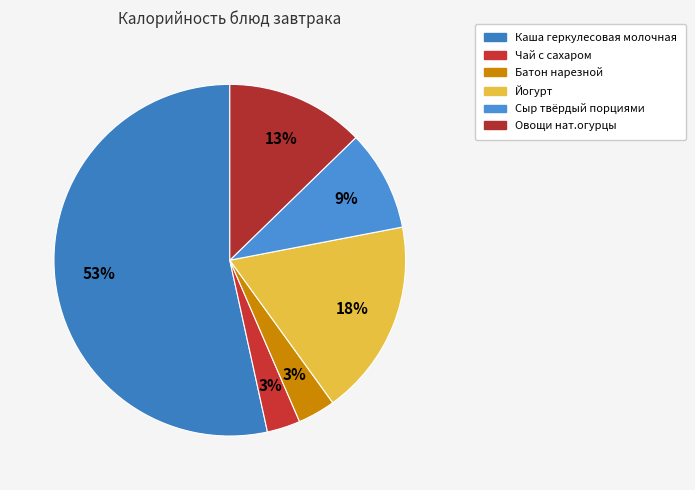

The Овощи нат.огурцы slice represents 13% of the pie. True or false?

True